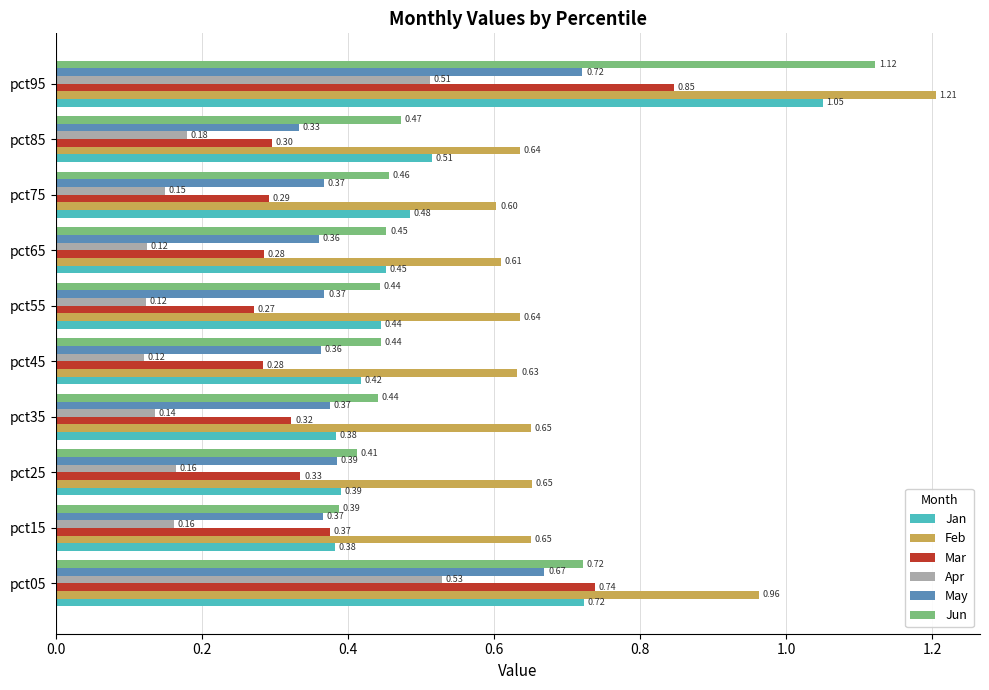

List the series in order of their peak value, lowest first.

Apr, May, Mar, Jan, Jun, Feb